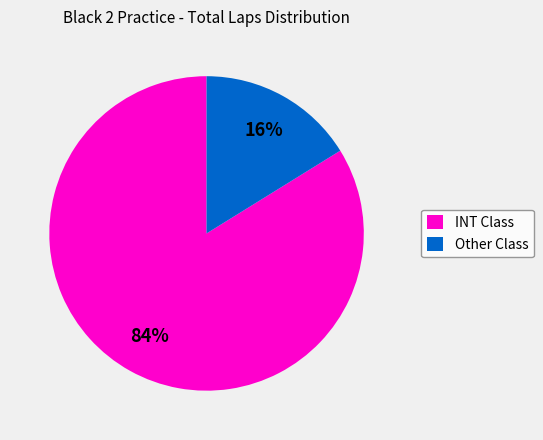

What is the ratio of the value at INT Class to the value at Other Class?

5.2